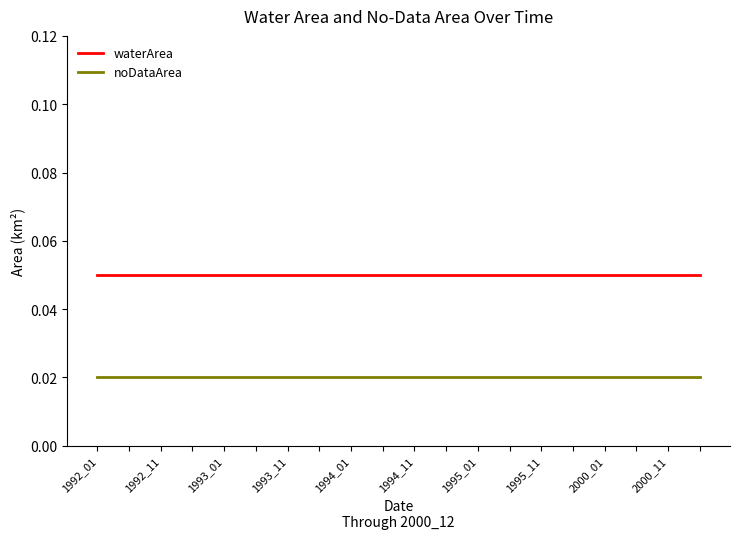

What are all the series names shown in the legend?

waterArea, noDataArea